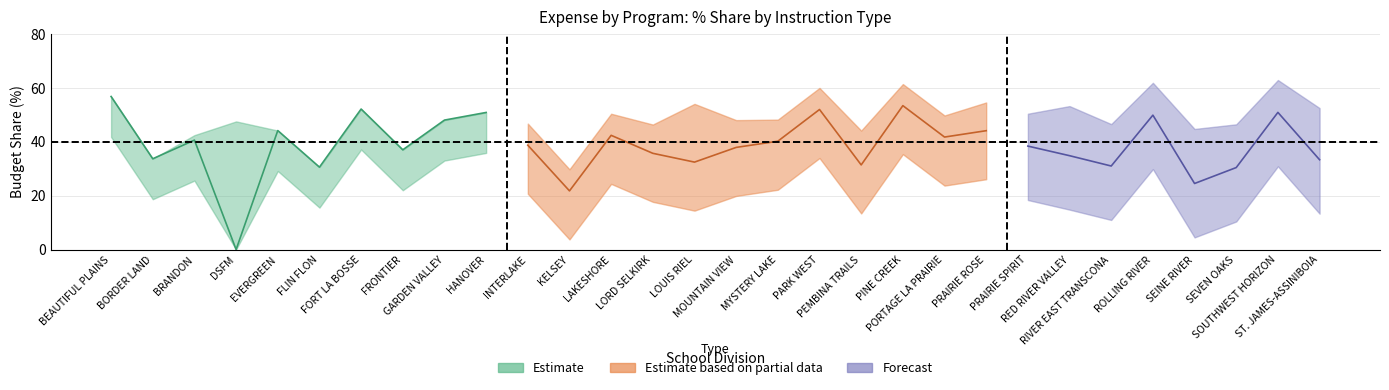

Rank the categories by English % value from highest to lowest.

BEAUTIFUL PLAINS, PINE CREEK, FORT LA BOSSE, PARK WEST, SOUTHWEST HORIZON, HANOVER, ROLLING RIVER, GARDEN VALLEY, EVERGREEN, PRAIRIE ROSE, LAKESHORE, PORTAGE LA PRAIRIE, BRANDON, MYSTERY LAKE, INTERLAKE, PRAIRIE SPIRIT, MOUNTAIN VIEW, FRONTIER, LORD SELKIRK, RED RIVER VALLEY, BORDER LAND, ST. JAMES-ASSINIBOIA, LOUIS RIEL, PEMBINA TRAILS, RIVER EAST TRANSCONA, FLIN FLON, SEVEN OAKS, SEINE RIVER, KELSEY, DSFM